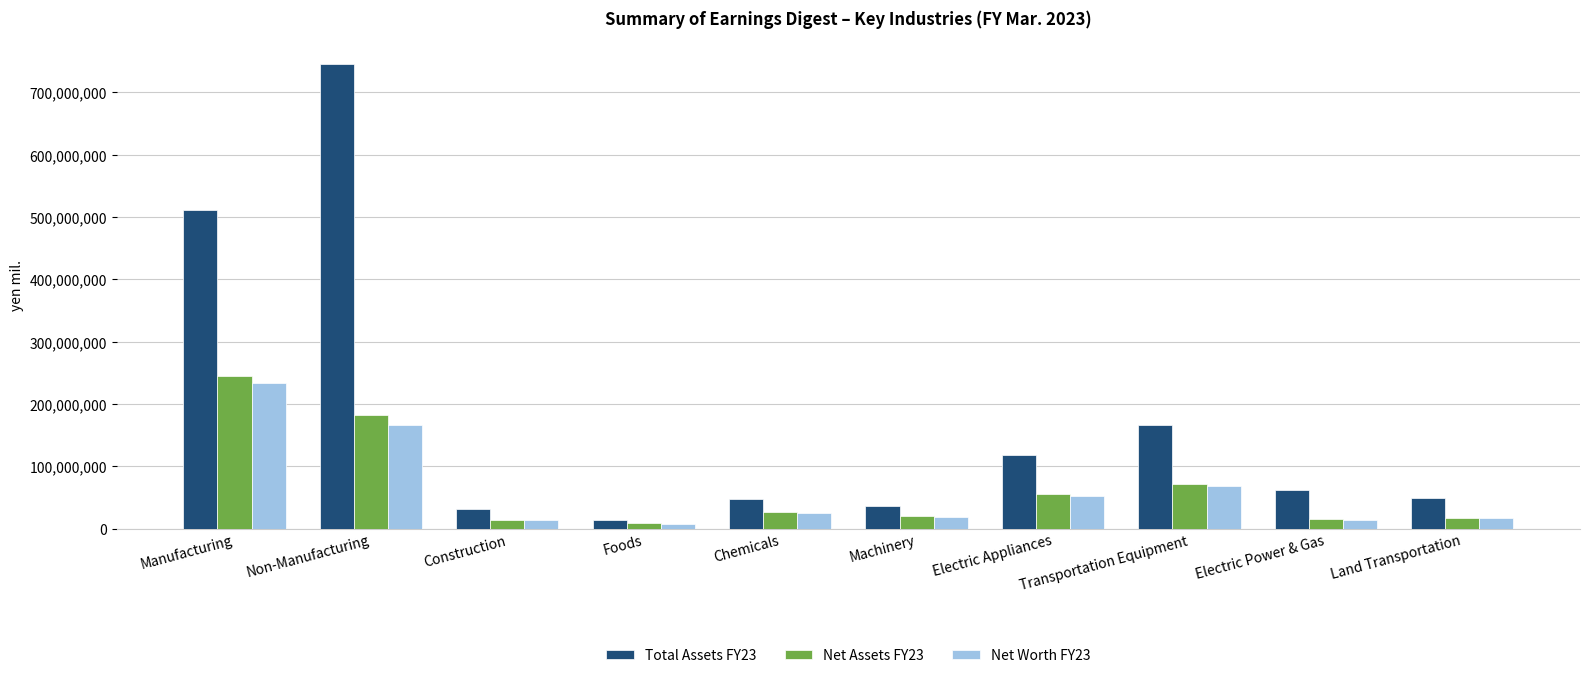

What is the maximum value shown in the chart?

746244923